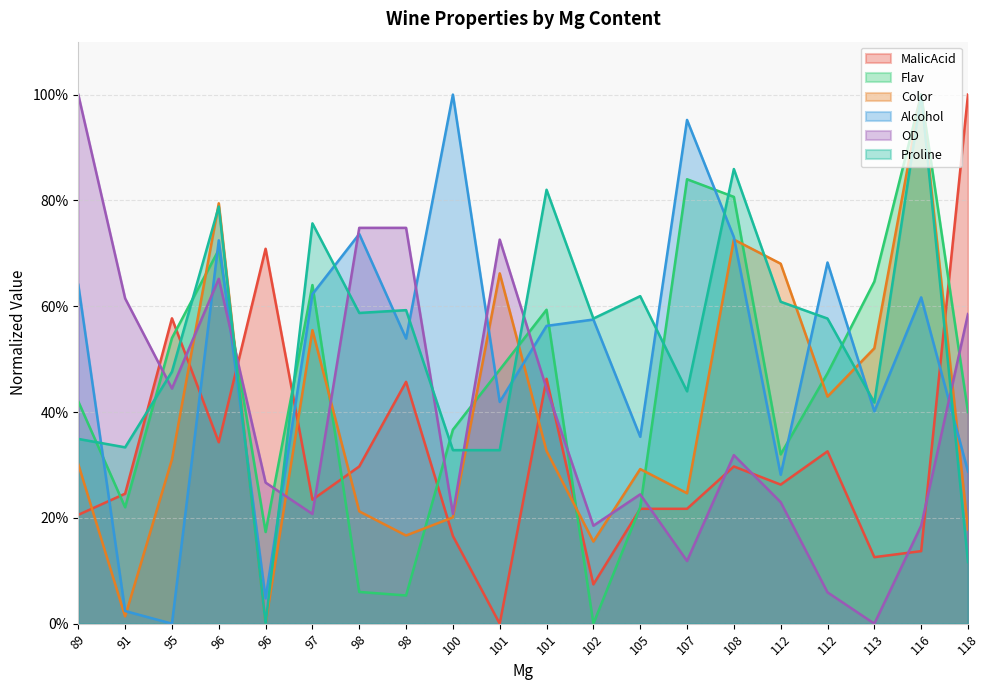

Which series has the largest range (max minus min)?

MalicAcid